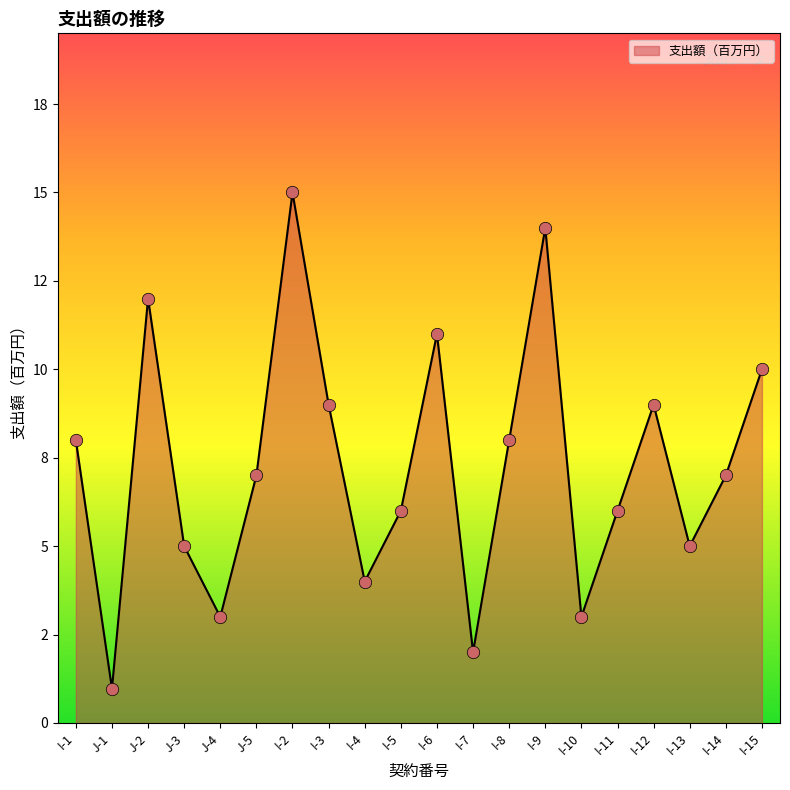

What is the ratio of the value at I-14 to the value at I-2?

0.5